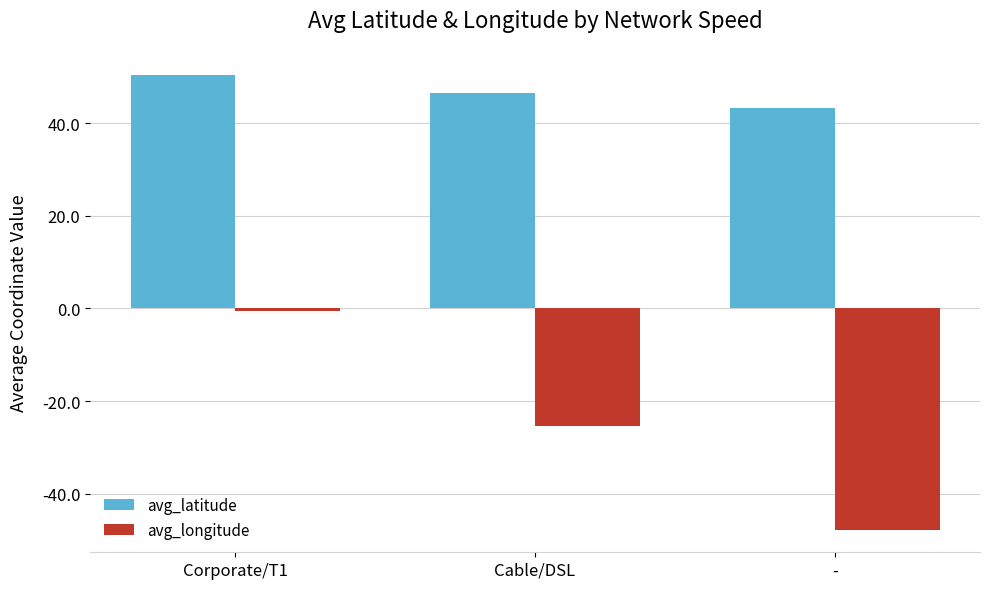

How many distinct data groups are displayed?

2